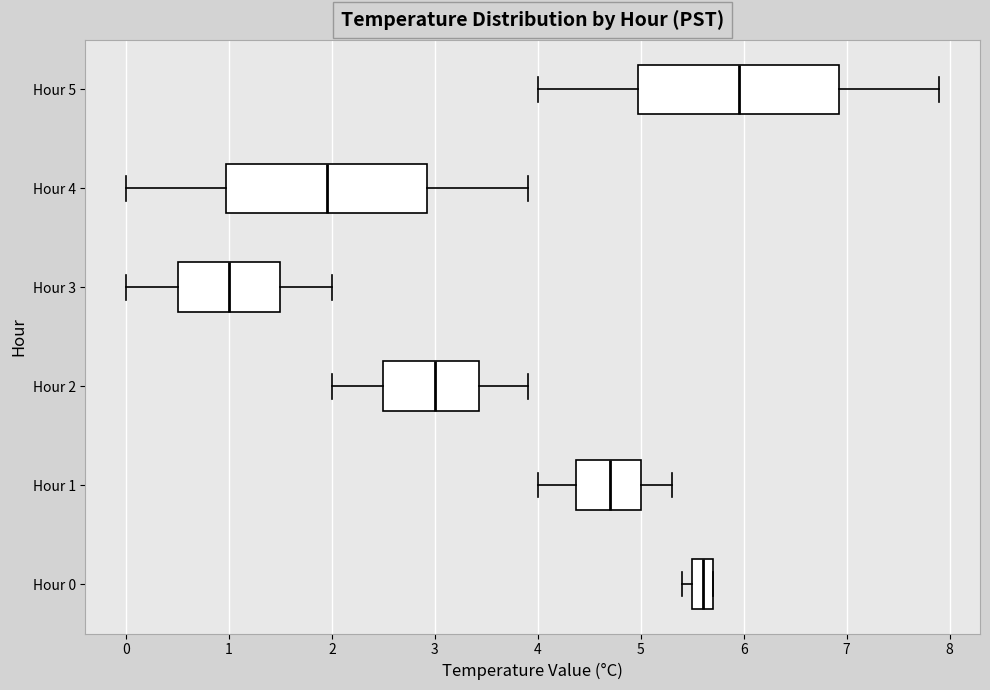

Reading bottom to top, transcribe this box plot: for each box, give where its median line is, the range the box spans, and where its two whiskers end, as read against the x-axis. The values are not printed on the chart, so give them approximately, as read against the axis.

Hour 0: median 5.6, box 5.5 to 5.7, whiskers 5.4 to 5.7
Hour 1: median 4.7, box 4.4 to 5.0, whiskers 4.0 to 5.3
Hour 2: median 3.0, box 2.5 to 3.4, whiskers 2.0 to 3.9
Hour 3: median 1.0, box 0.5 to 1.5, whiskers 0.0 to 2.0
Hour 4: median 2.0, box 1.0 to 2.9, whiskers 0.0 to 3.9
Hour 5: median 6.0, box 5.0 to 6.9, whiskers 4.0 to 7.9